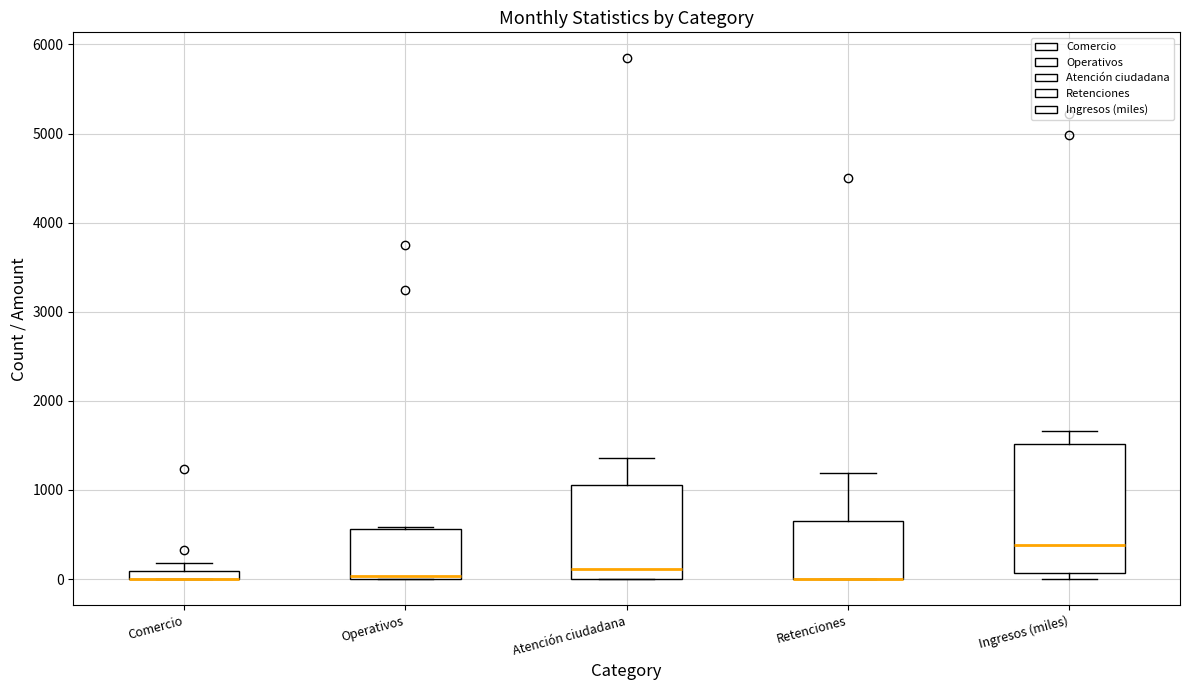

Where is the lower edge of the box for Operativos on the y-axis? The values are not printed on the chart, so give them approximately, as read against the axis.

0